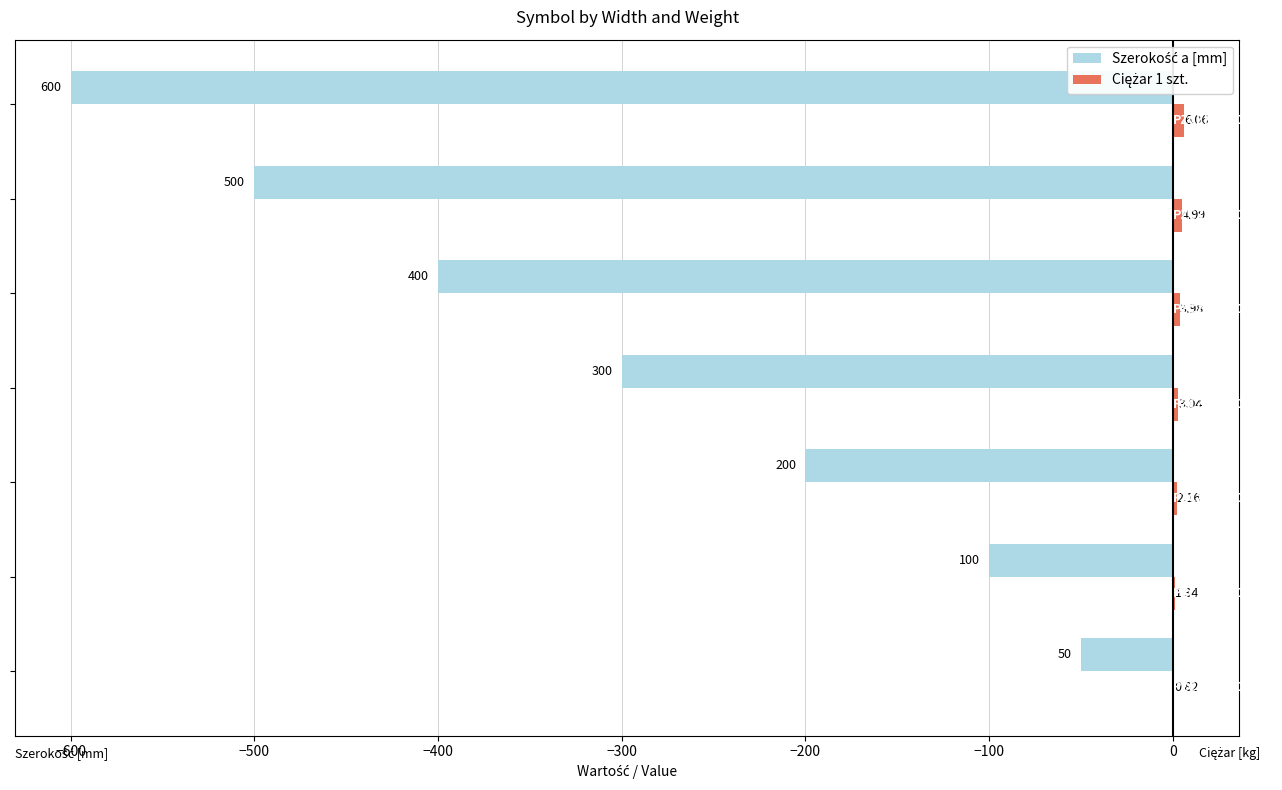

Reading right to left, list all the values displayed in this chart.

Szerokość a [mm]: −100=-600.0	−200=-500.0	−300=-400.0	−400=-300.0	−500=-200.0	−600=-100.0	−700=-50.0
Ciężar 1 szt.: −100=6.1	−200=5.0	−300=4.0	−400=3.0	−500=2.2	−600=1.3	−700=0.8